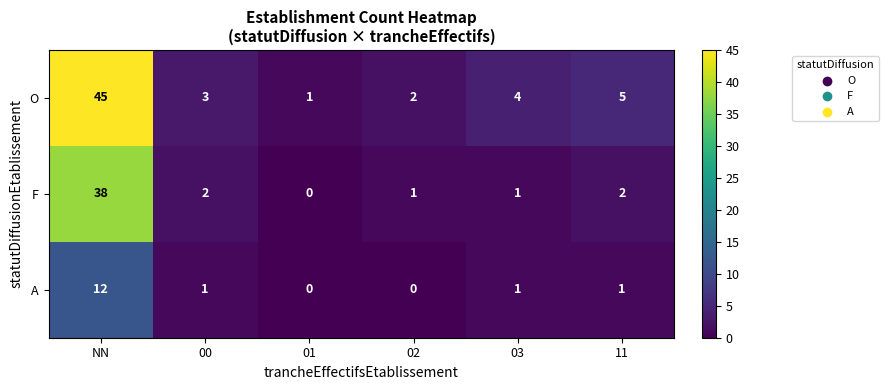

What is the maximum value shown in the chart?

45